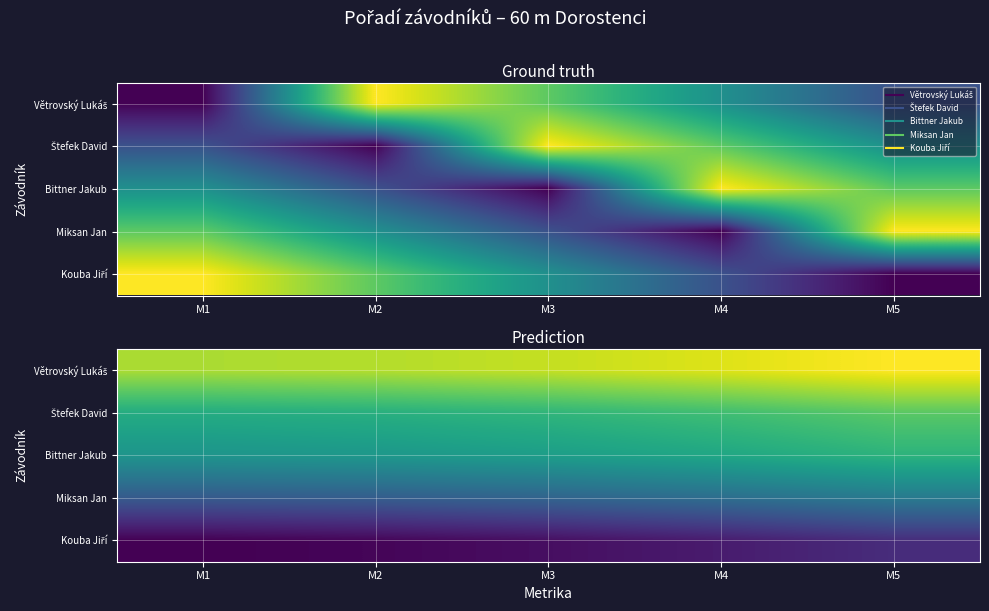

The value of Bittner Jakub at M5 is 213. True or false?

False